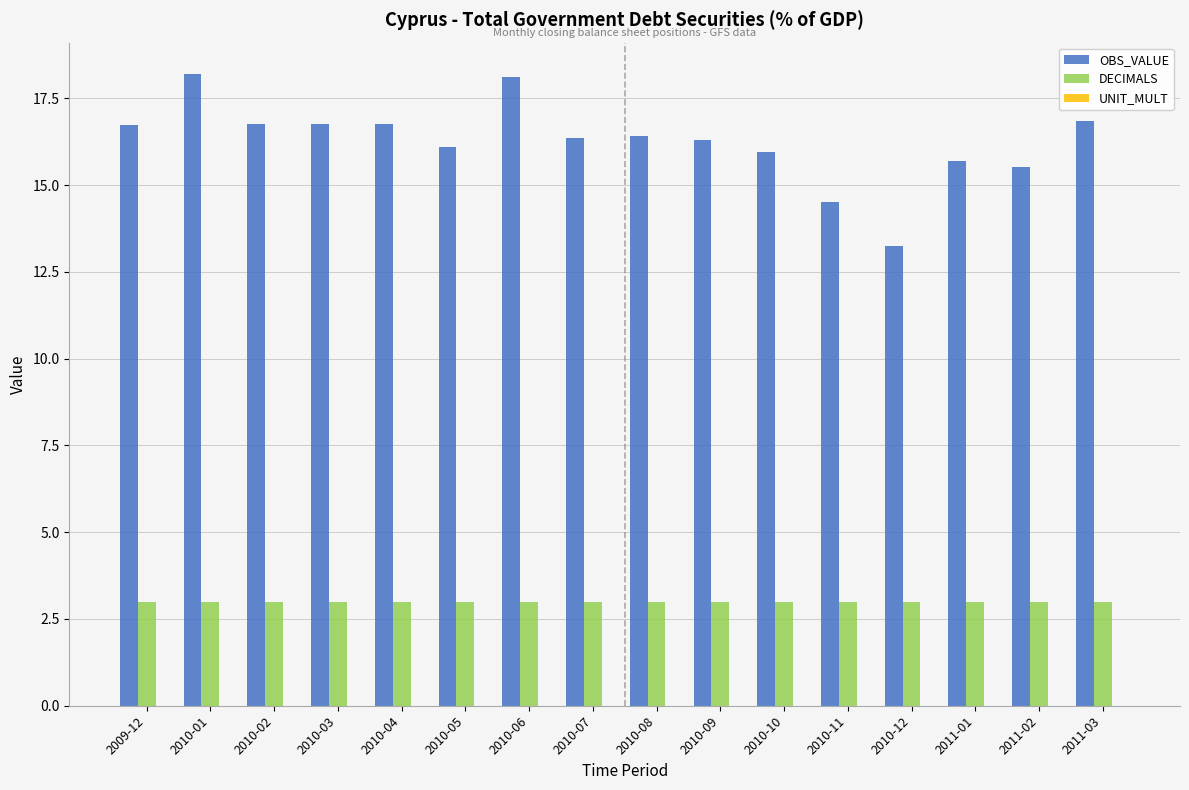

Is it true that DECIMALS equals 1.7 at 2010-11?

False